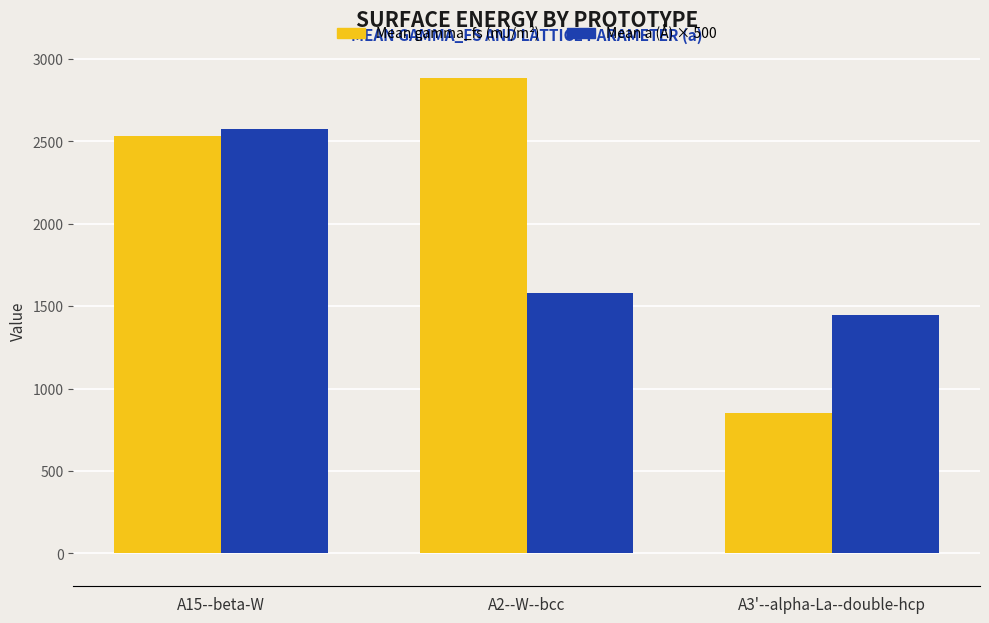

Rank the series by their average value, from lowest to highest.

Mean a (Å) × 500, Mean gamma_fs (mJ/m²)